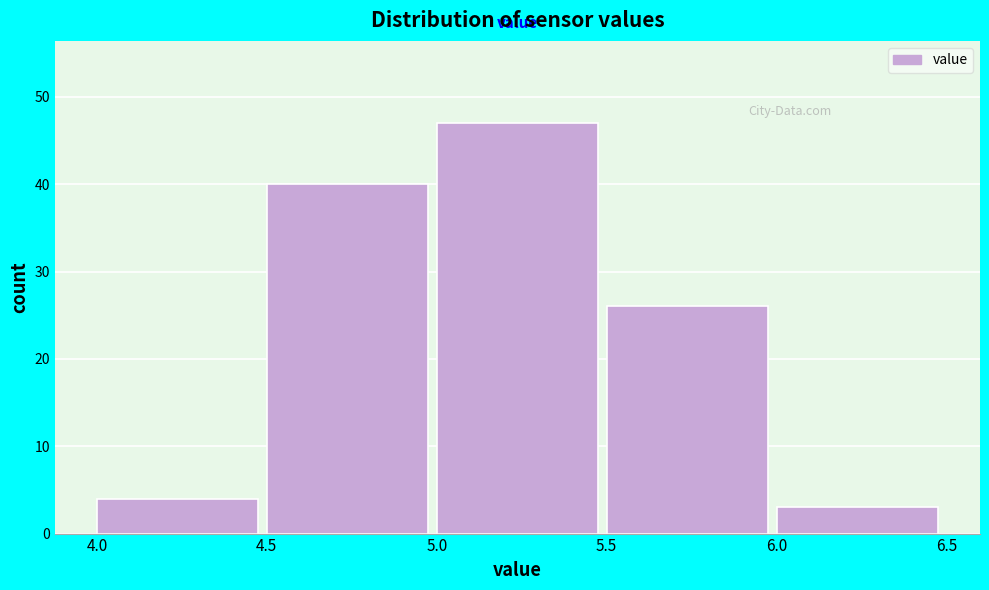

How tall is the bar that spans 6.0 to 6.5 on the x-axis? The values are not printed on the chart, so give them approximately, as read against the axis.

3